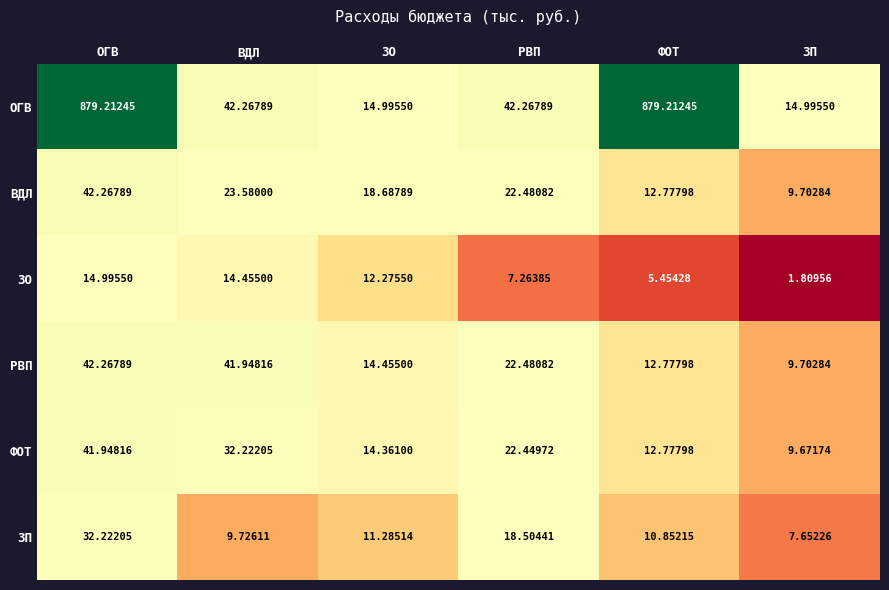

Which series has the largest range (max minus min)?

ОГВ